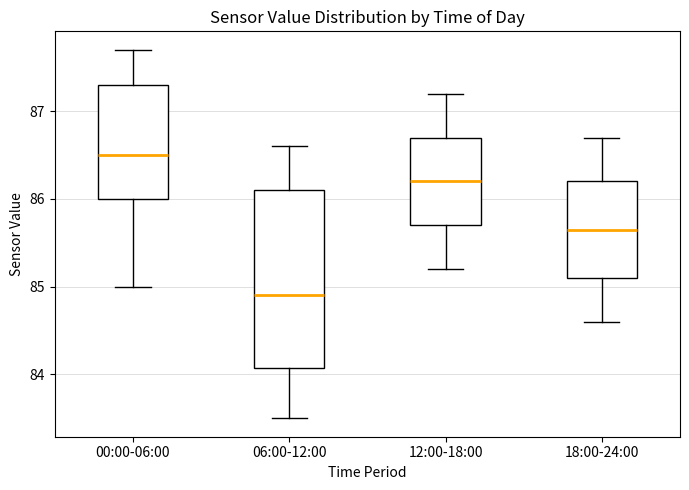

Reading left to right, read every box against the y-axis: the position of its median line, the range the box covers, and the ends of its whiskers. The values are not printed on the chart, so give them approximately, as read against the axis.

00:00-06:00: median 86.5, box 86.0 to 87.3, whiskers 85.0 to 87.7
06:00-12:00: median 84.9, box 84.1 to 86.1, whiskers 83.5 to 86.6
12:00-18:00: median 86.2, box 85.7 to 86.7, whiskers 85.2 to 87.2
18:00-24:00: median 85.7, box 85.1 to 86.2, whiskers 84.6 to 86.7